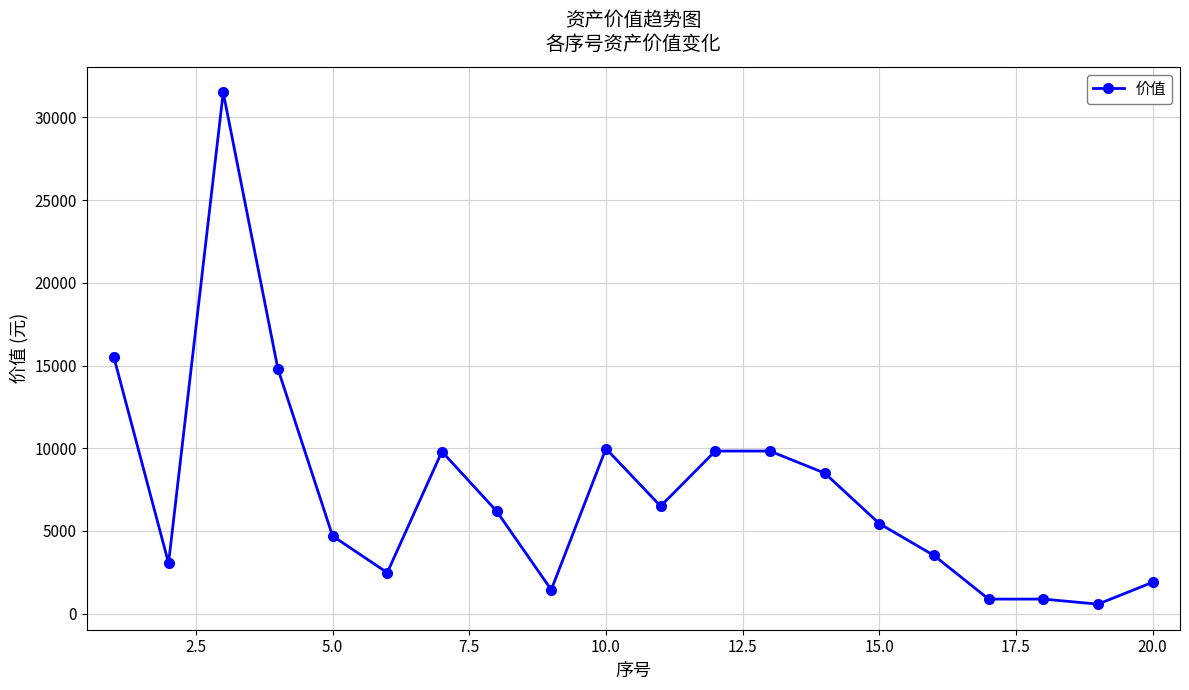

True or false: the data has more than 1 interior local peaks.

True